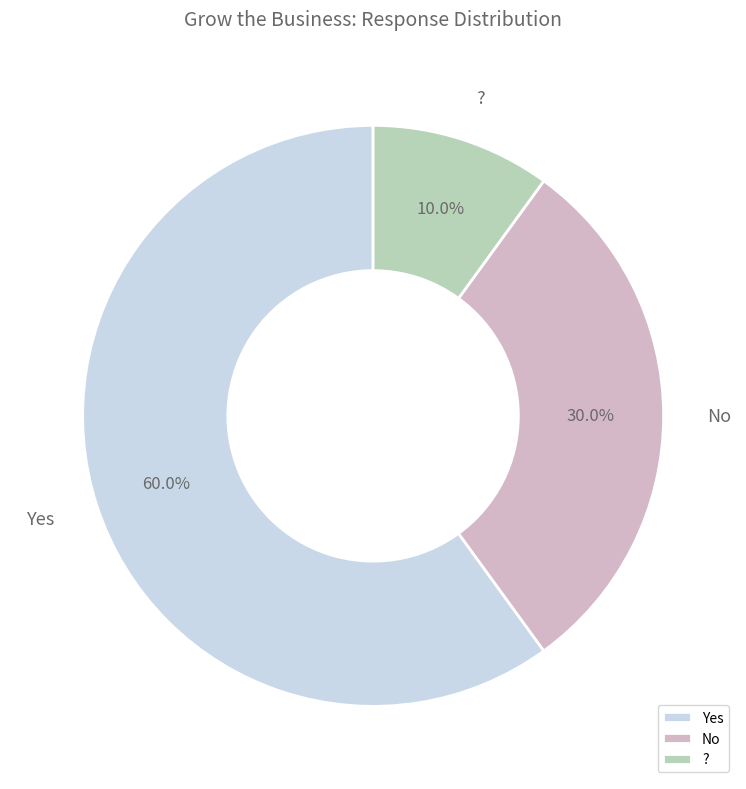

Which slice is the smallest?

?